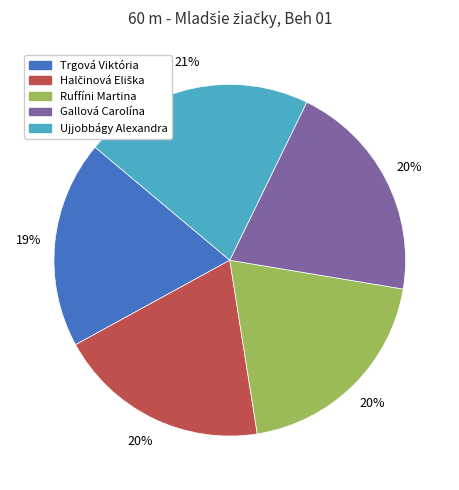

To the nearest percent, what portion does Ruffíni Martina represent?

20%